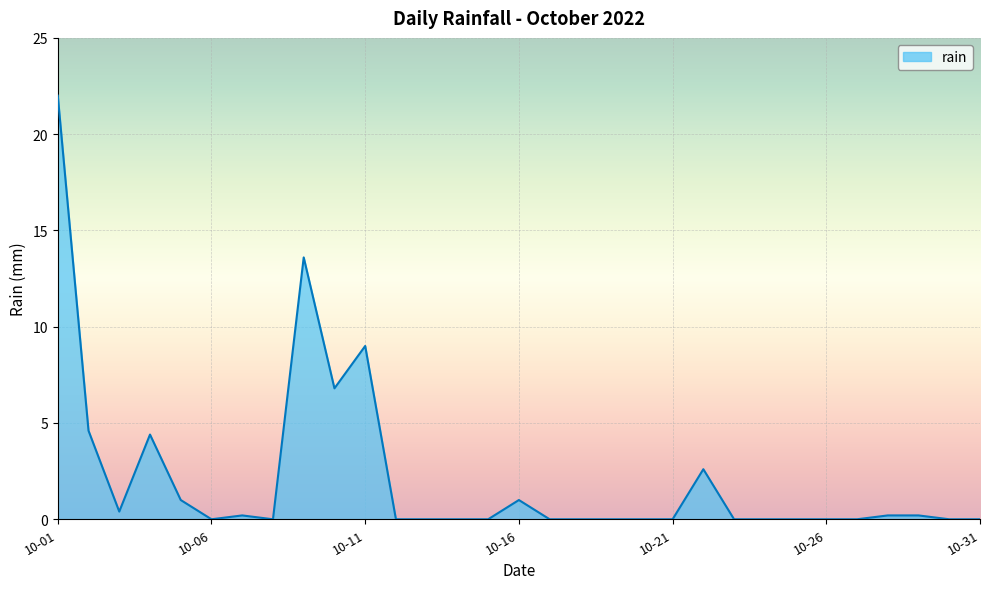

How many lines are shown in the chart?

1